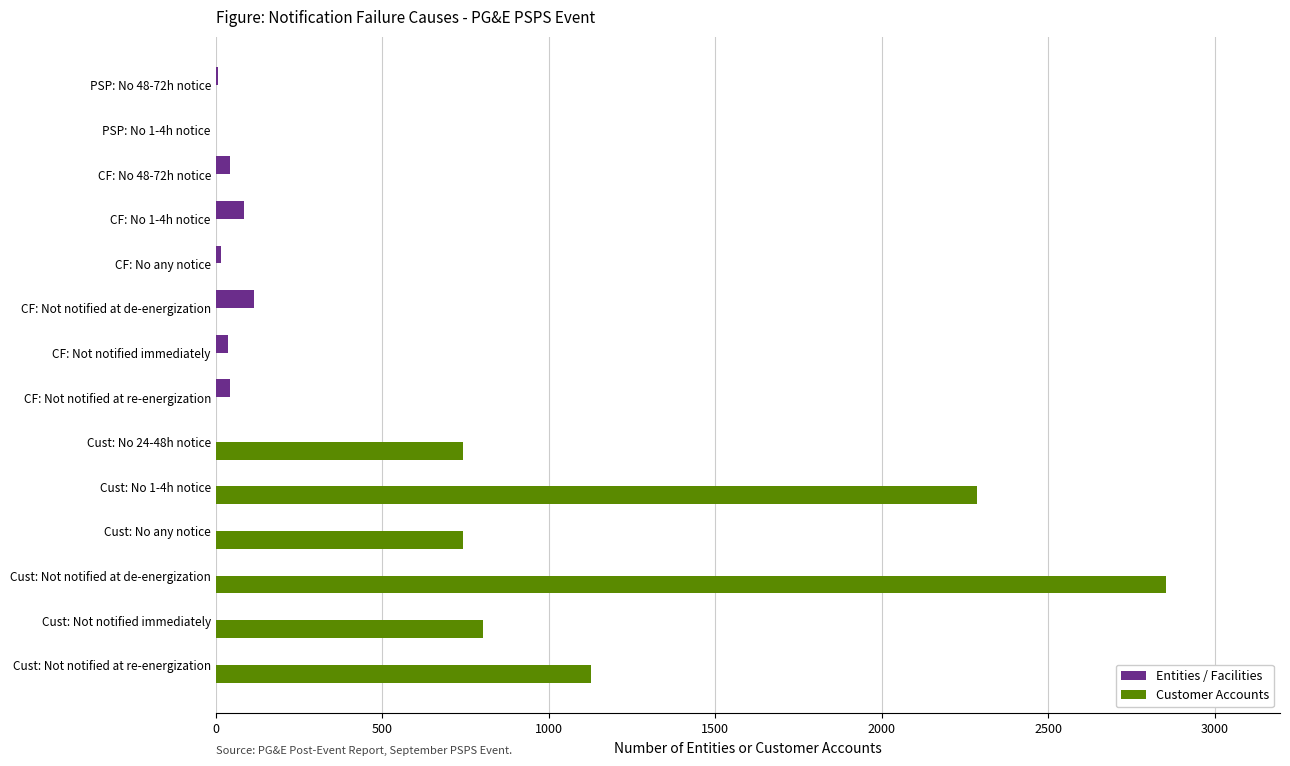

How many categories are shown in the chart?

14